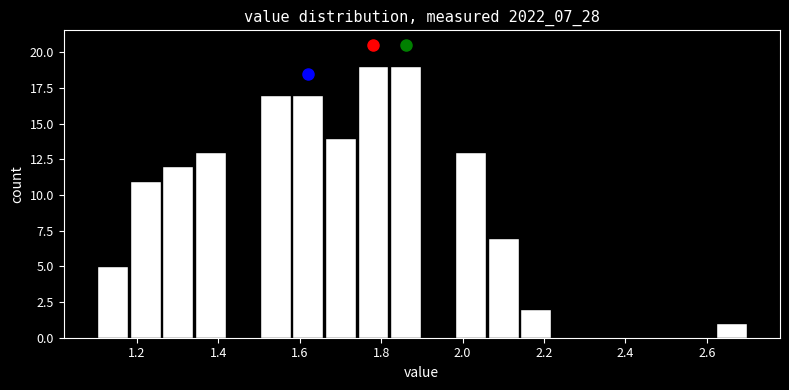

Reading left to right, list every bar in this chart as the range it spans on the x-axis followed by its height. The values are not printed on the chart, so give them approximately, as read against the axis.

1.10 to 1.18: 5
1.18 to 1.26: 11
1.26 to 1.34: 12
1.34 to 1.42: 13
1.42 to 1.50: 0
1.50 to 1.58: 17
1.58 to 1.66: 17
1.66 to 1.74: 14
1.74 to 1.82: 19
1.82 to 1.90: 19
1.90 to 1.98: 0
1.98 to 2.06: 13
2.06 to 2.14: 7
2.14 to 2.22: 2
2.22 to 2.30: 0
2.30 to 2.38: 0
2.38 to 2.46: 0
2.46 to 2.54: 0
2.54 to 2.62: 0
2.62 to 2.70: 1